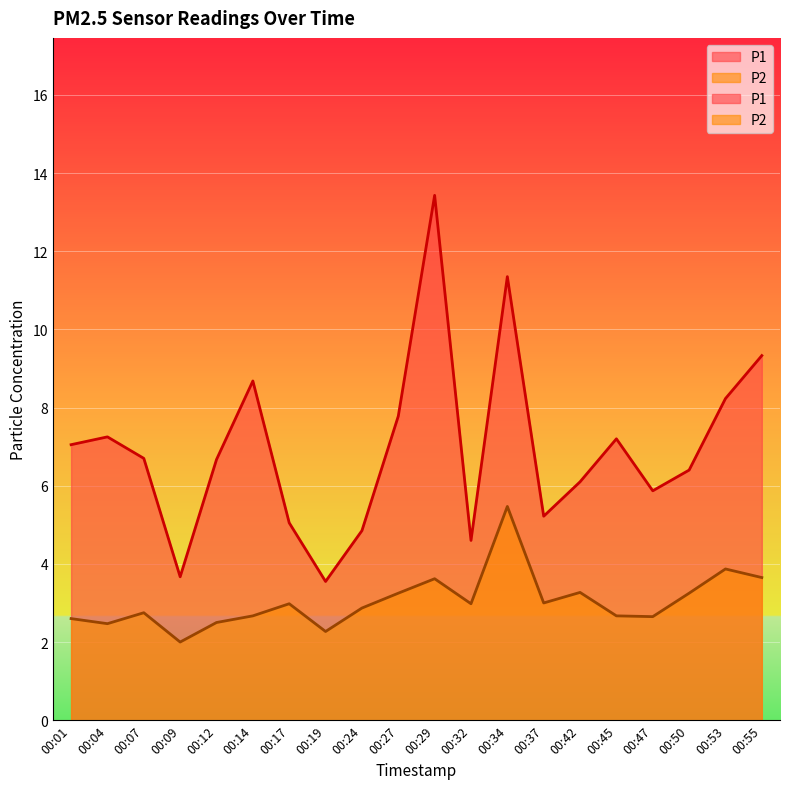

Which series has the largest total across all categories?

P1